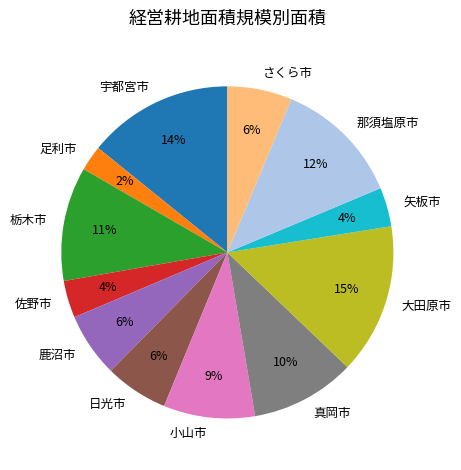

Is there a majority slice in this chart?

No